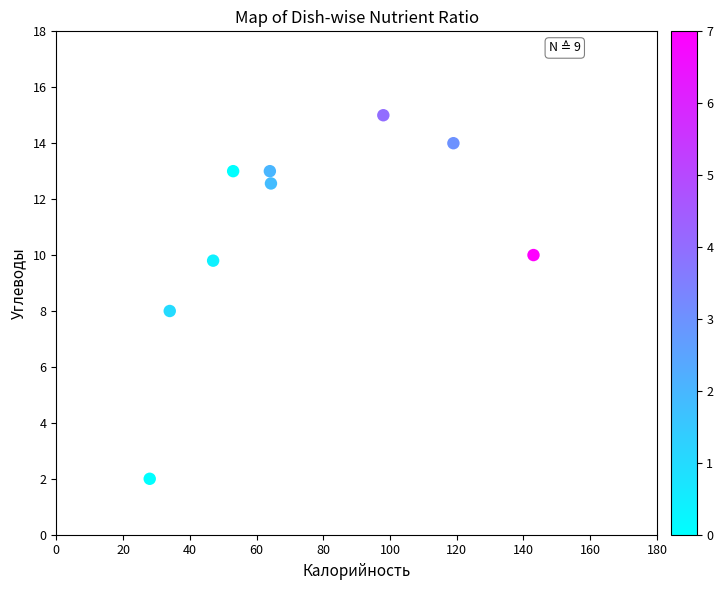

What is the average X value?

72.3